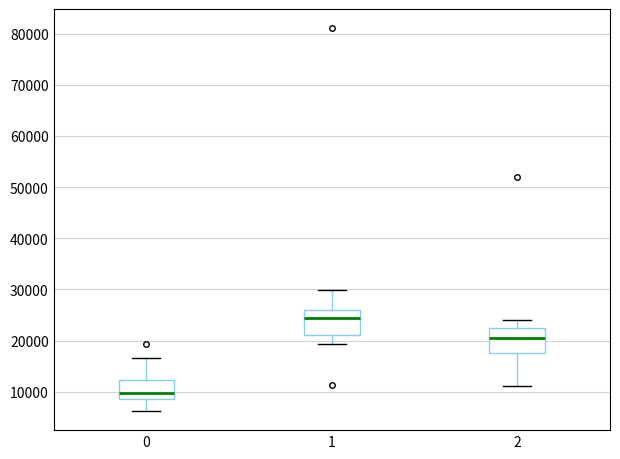

Which box has the highest median line?

1